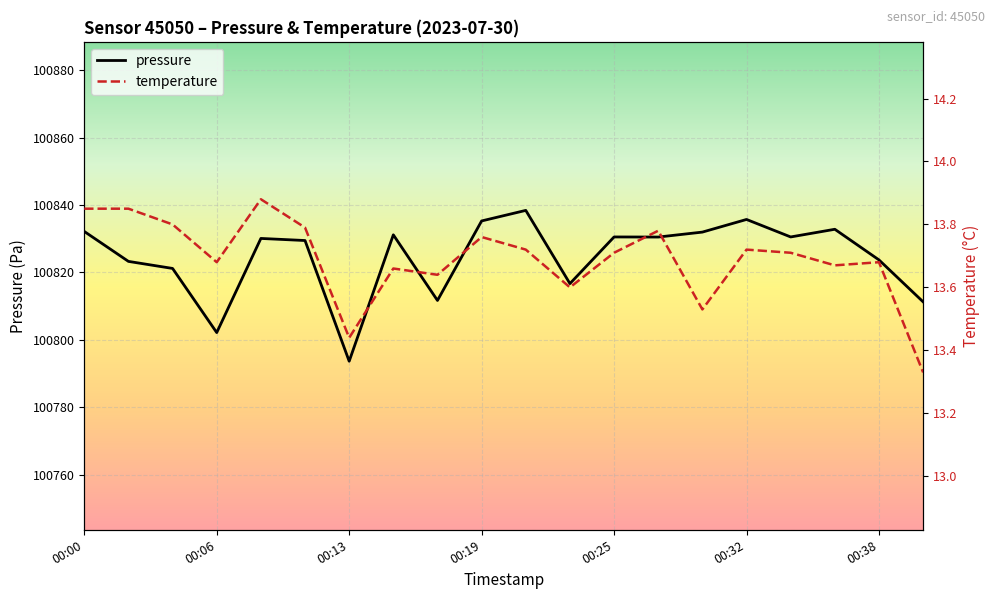

Which series has the widest spread of values?

pressure